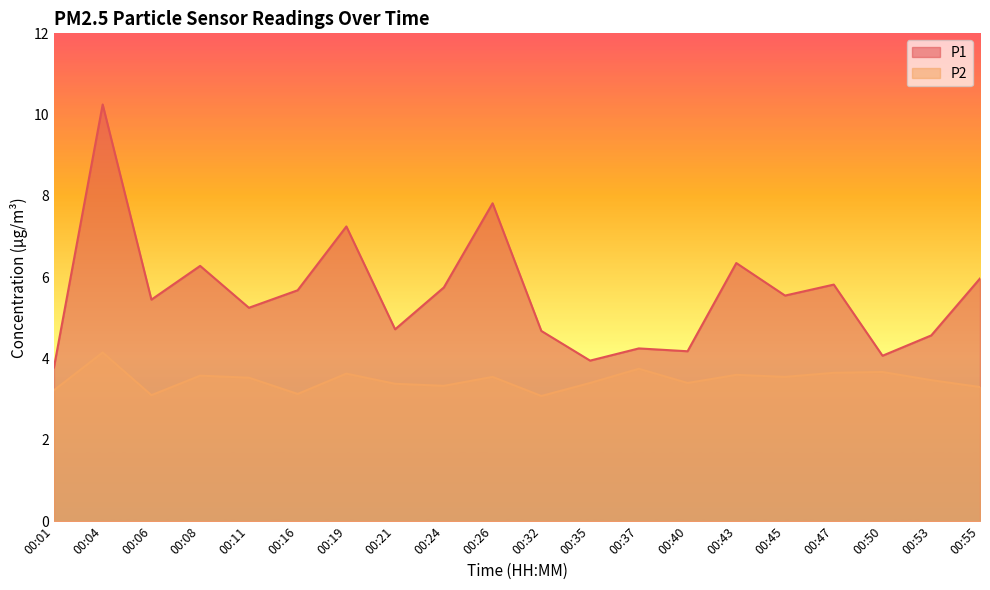

What is the difference between the maximum and minimum values in the P1 series?

6.5